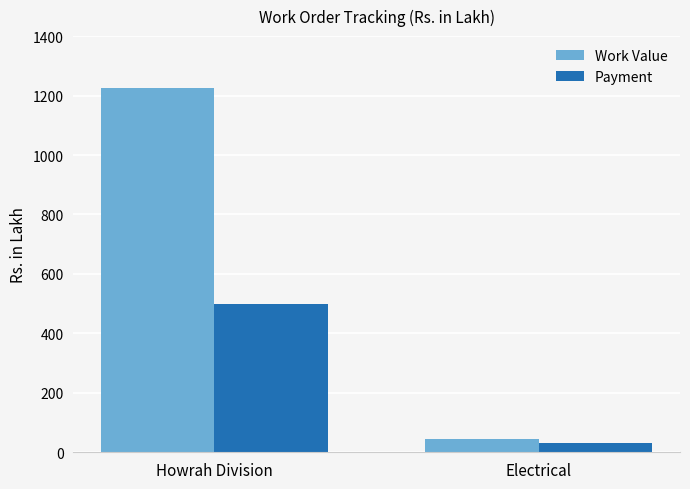

Which series changed the most between Howrah Division and Electrical?

Work Value